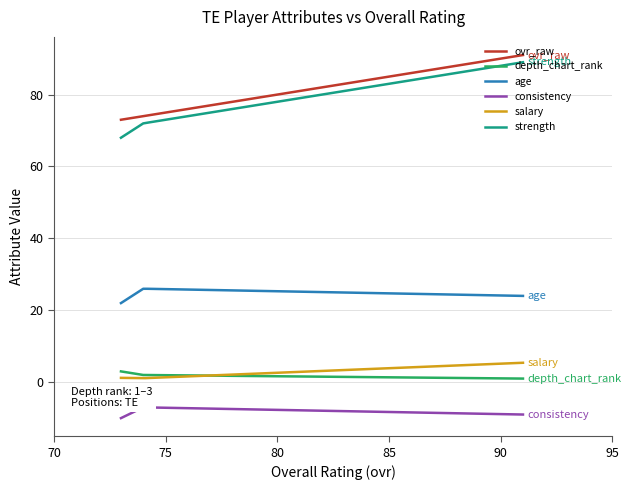

Reading right to left, what are all the values shown in this chart?

ovr_raw: 73=73.0	74=74.0	91=91.0
depth_chart_rank: 73=3.0	74=2.0	91=1.0
age: 73=22.0	74=26.0	91=24.0
consistency: 73=-10.0	74=-7.0	91=-9.0
salary: 73=1.2	74=1.1	91=5.4
strength: 73=68.0	74=72.0	91=89.0